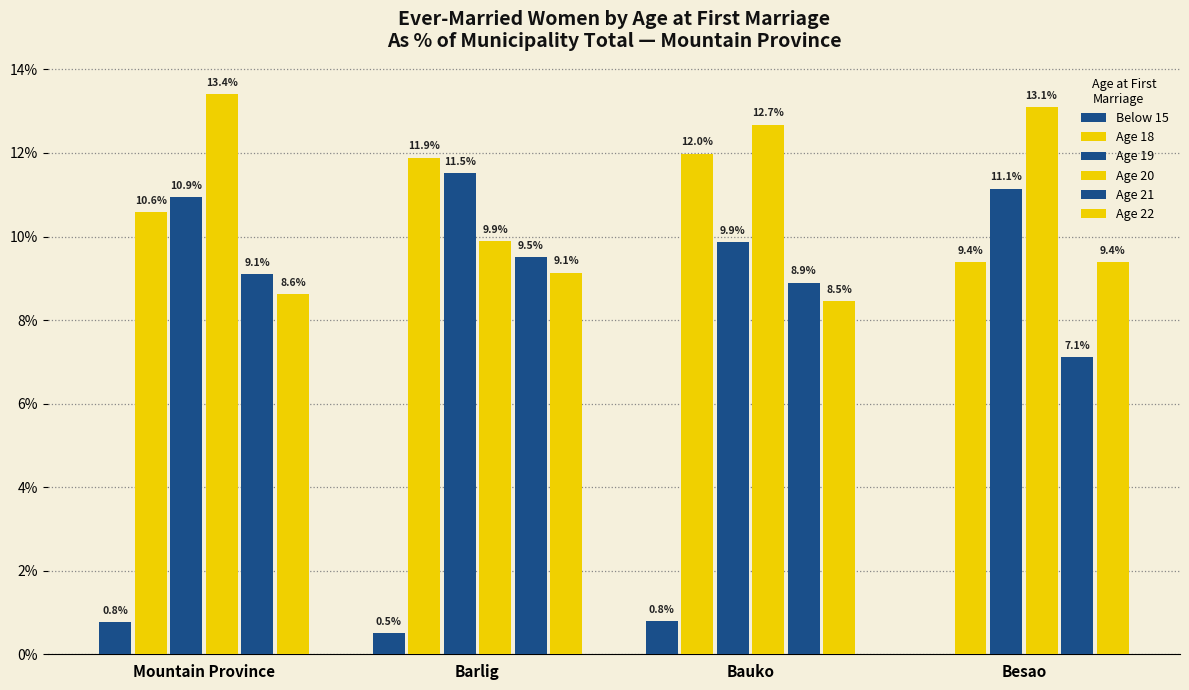

Reading left to right, list all the values displayed in this chart.

Below 15: Mountain Province=0.8	Barlig=0.5	Bauko=0.8	Besao=0.0
Age 18: Mountain Province=10.6	Barlig=11.9	Bauko=12.0	Besao=9.4
Age 19: Mountain Province=10.9	Barlig=11.5	Bauko=9.9	Besao=11.1
Age 20: Mountain Province=13.4	Barlig=9.9	Bauko=12.7	Besao=13.1
Age 21: Mountain Province=9.1	Barlig=9.5	Bauko=8.9	Besao=7.1
Age 22: Mountain Province=8.6	Barlig=9.1	Bauko=8.5	Besao=9.4